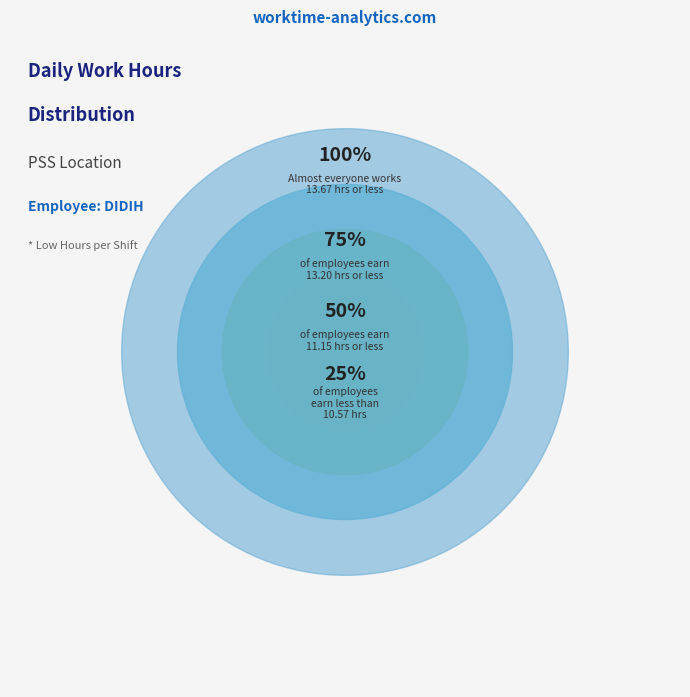

Is it true that 2-Mon is 1% of the pie?

False